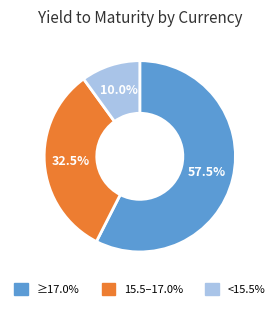

Does 15.5–17.0% account for over 50% of the chart?

No